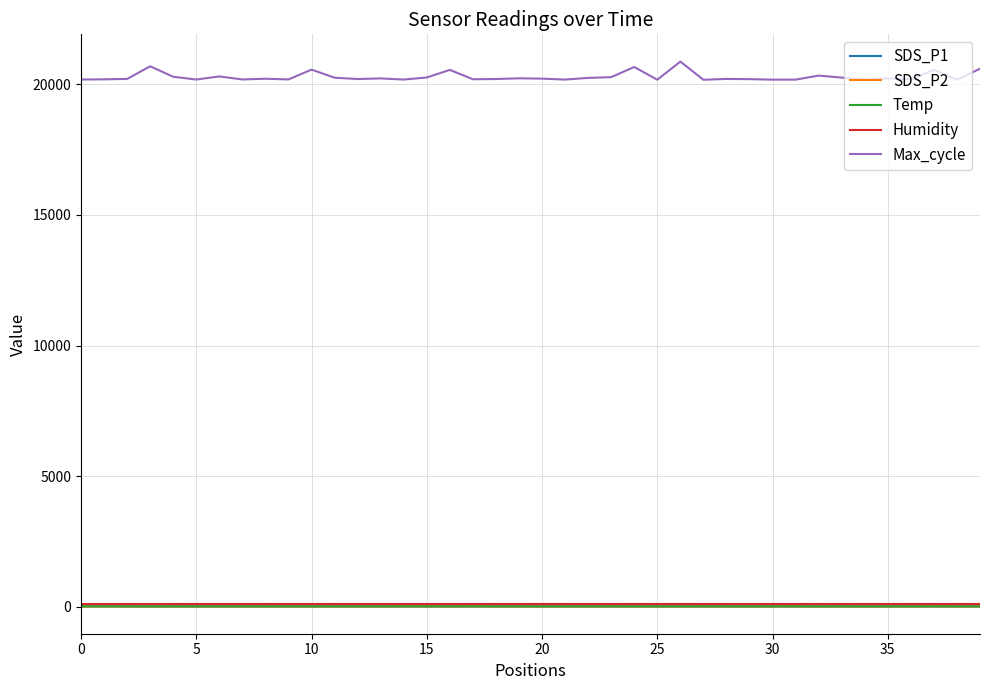

What is the smallest value displayed?

10.4